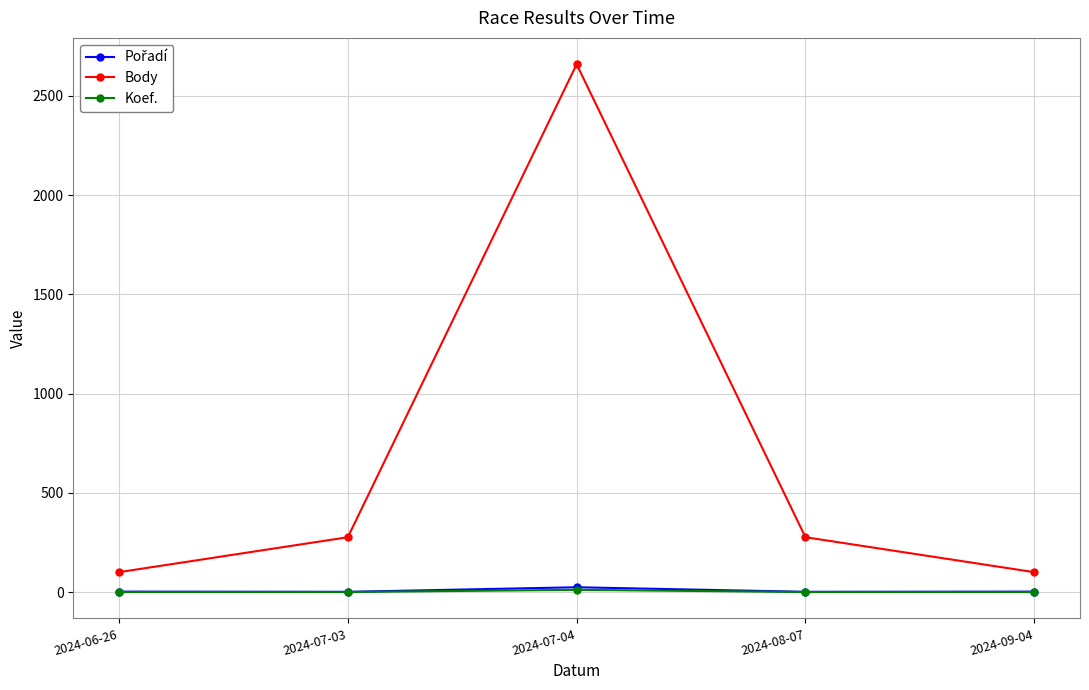

True or false: Koef. and Body cross at least once.

False